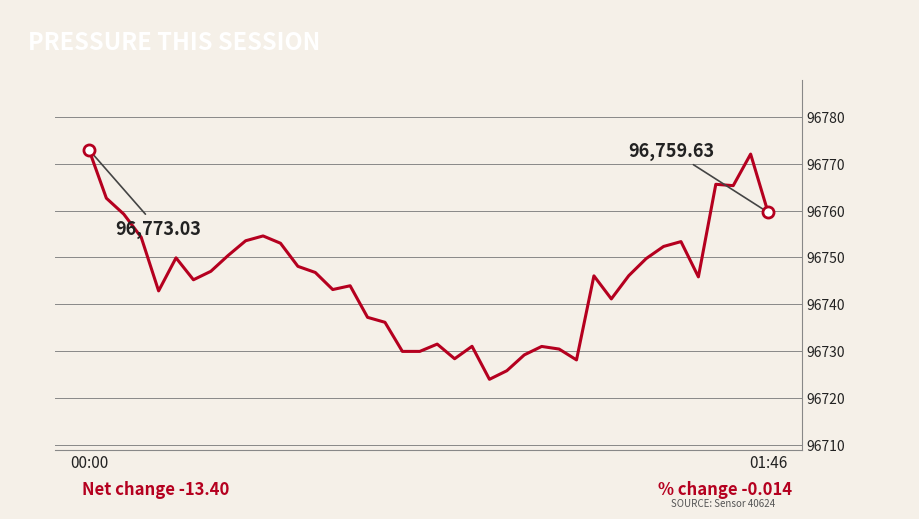

True or false: there are more than 1 points higher than both neighbors.

True